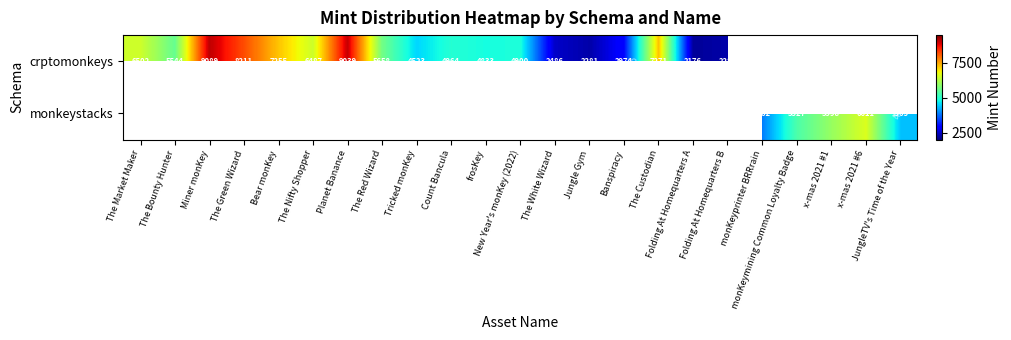

At how many categories does at least one series exceed 4328?

17